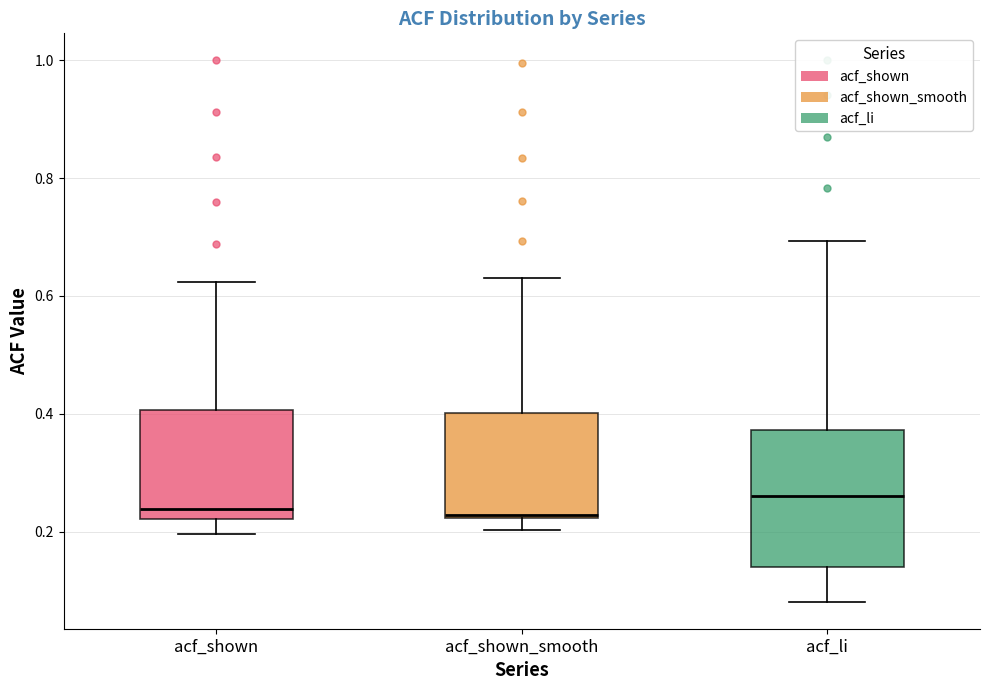

Reading left to right, transcribe this box plot: for each box, give where its median line is, the range the box spans, and where its two whiskers end, as read against the y-axis. The values are not printed on the chart, so give them approximately, as read against the axis.

acf_shown: median 0.24, box 0.22 to 0.40, whiskers 0.20 to 0.62
acf_shown_smooth: median 0.22, box 0.22 to 0.40, whiskers 0.20 to 0.64
acf_li: median 0.26, box 0.14 to 0.38, whiskers 0.08 to 0.70